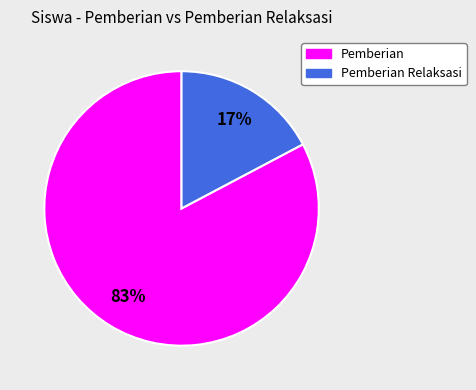

Is there any slice that represents more than half of the pie?

Yes